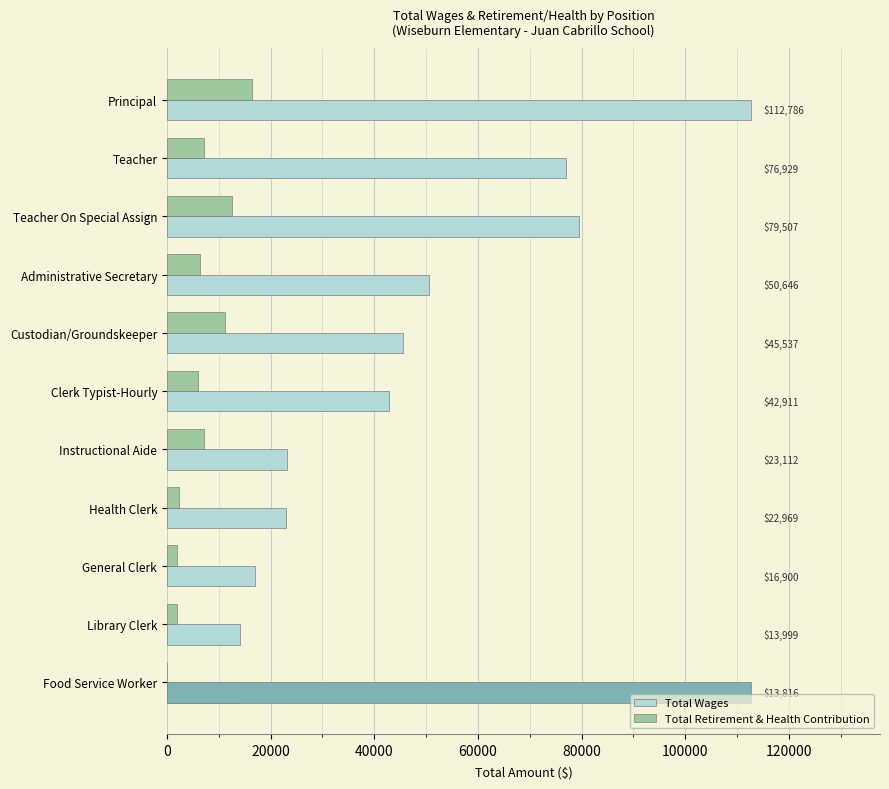

What is the difference between the maximum and second lowest values in the Total Retirement & Health Contribution series?

14427